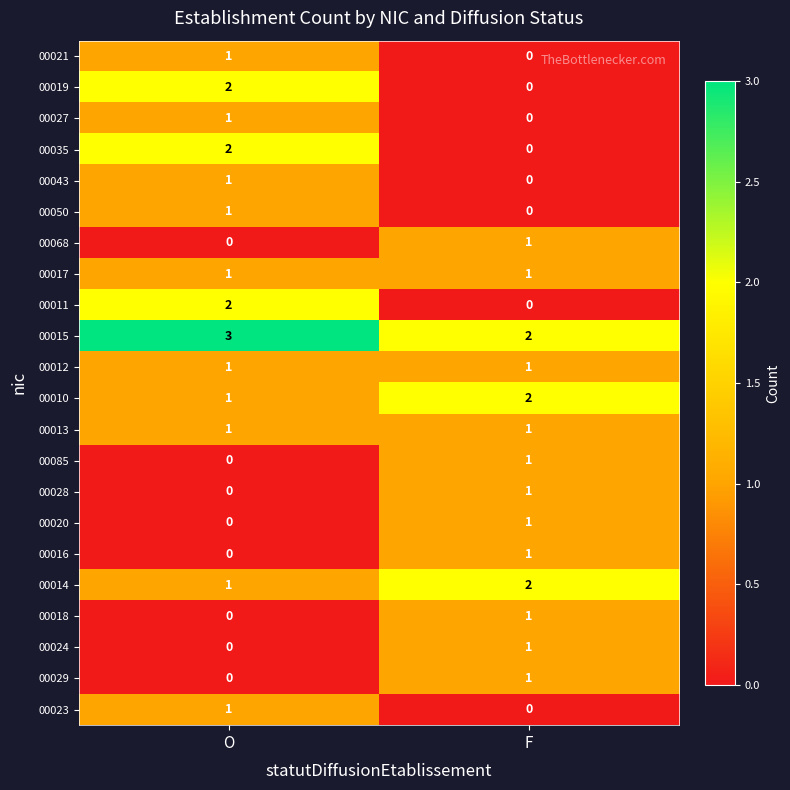

Rank the categories by 00020 value from lowest to highest.

O, F